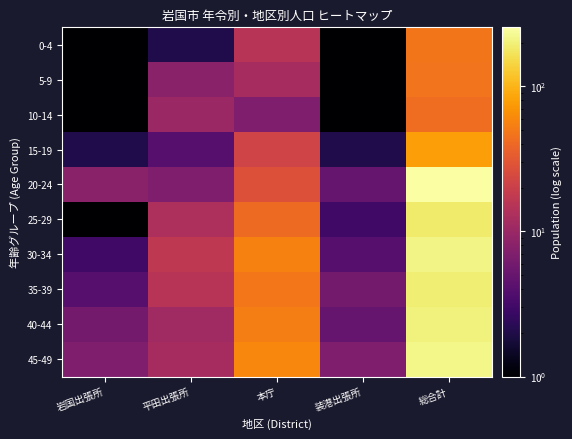

Which series has the widest spread of values?

20-24